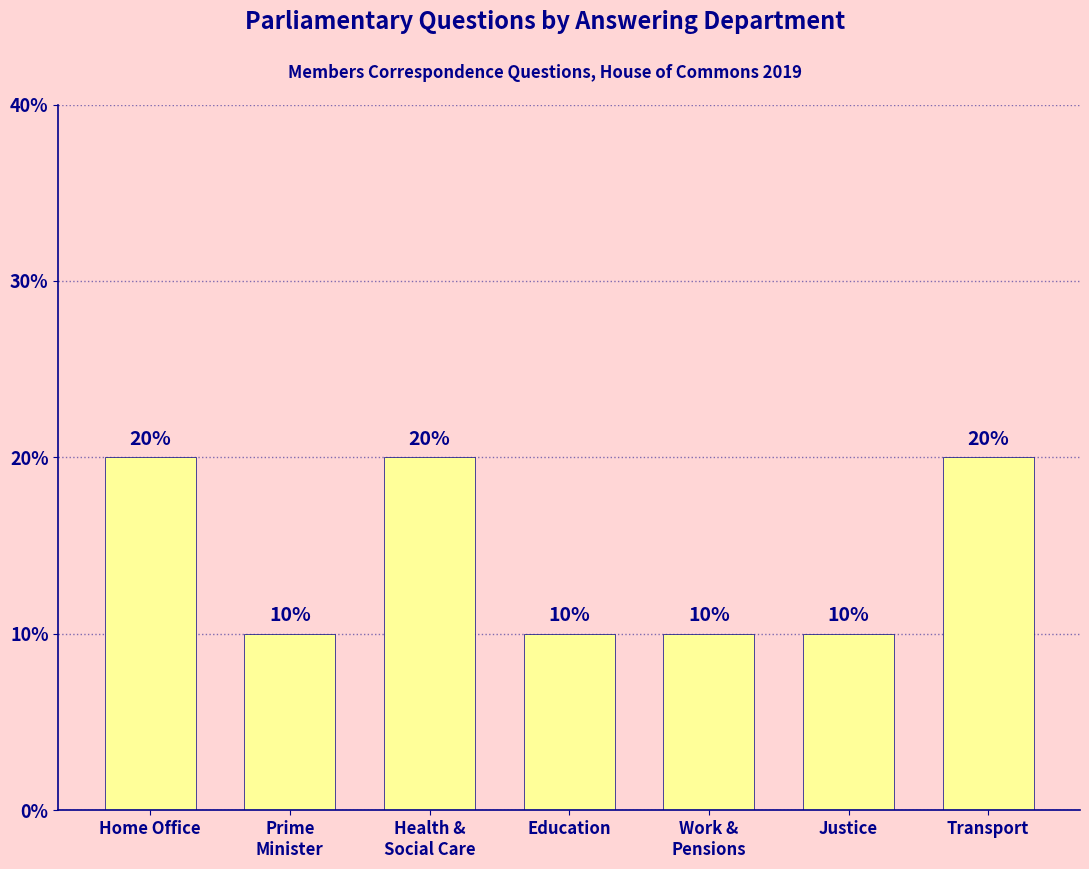

What is the difference between the maximum and second lowest values?

0.1